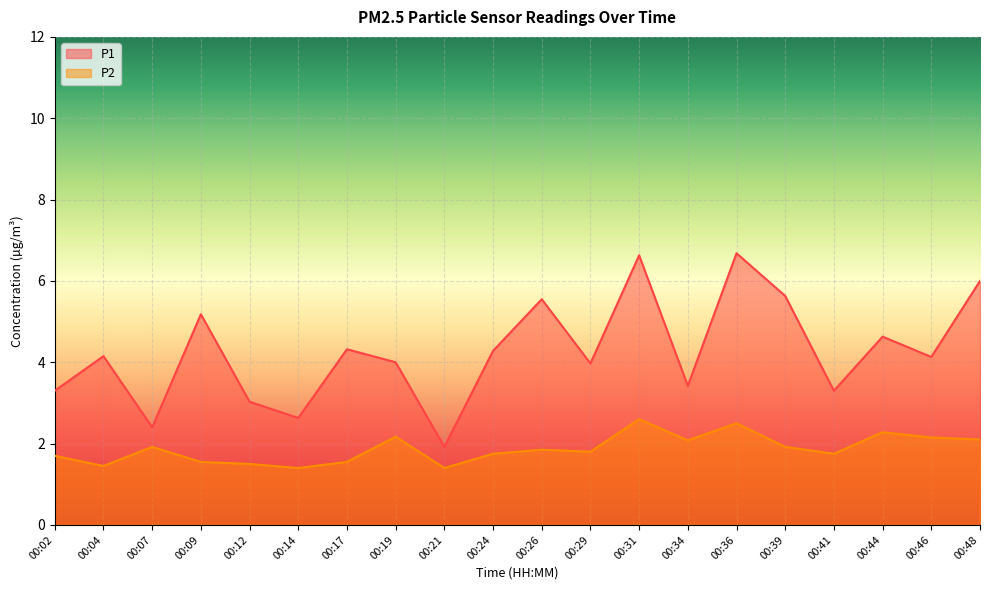

True or false: P2 has a value of 0.3 at 00:09.

False